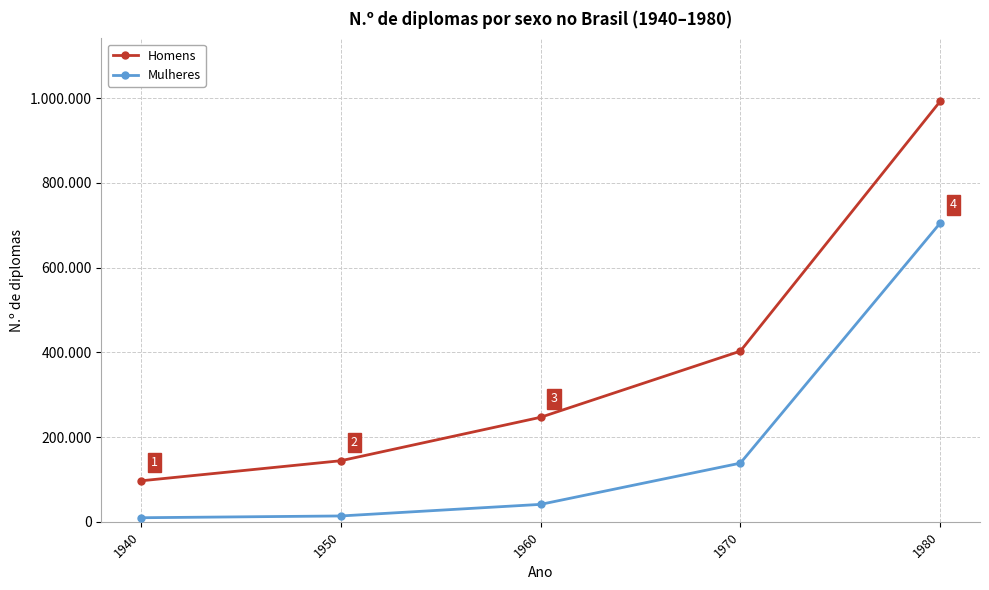

Is this an area chart (filled region under the line)?

No